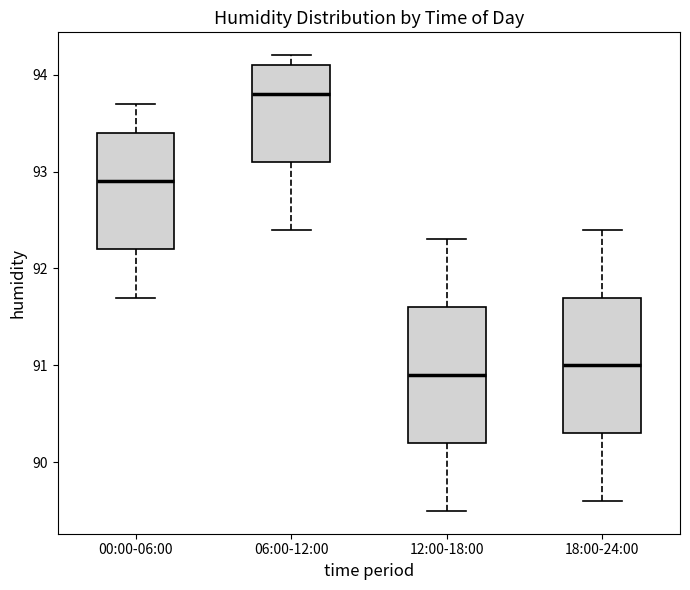

Reading left to right, transcribe this box plot: for each box, give where its median line is, the range the box spans, and where its two whiskers end, as read against the y-axis. The values are not printed on the chart, so give them approximately, as read against the axis.

00:00-06:00: median 92.9, box 92.2 to 93.4, whiskers 91.7 to 93.7
06:00-12:00: median 93.8, box 93.1 to 94.1, whiskers 92.4 to 94.2
12:00-18:00: median 90.9, box 90.2 to 91.6, whiskers 89.5 to 92.3
18:00-24:00: median 91.0, box 90.3 to 91.7, whiskers 89.6 to 92.4